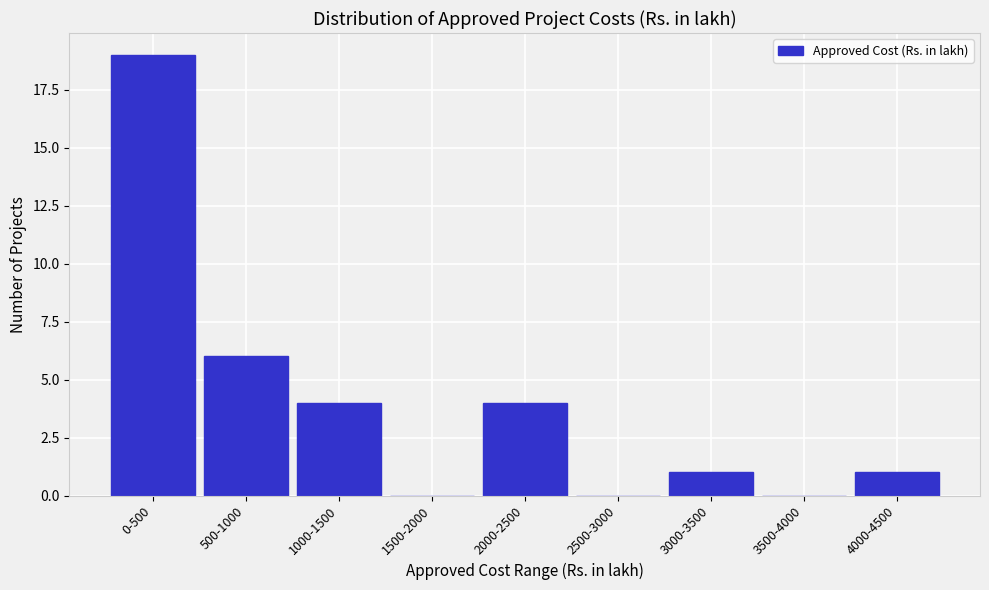

Reading right to left, what are all the values shown in this chart?

4000-4500=1	3500-4000=0	3000-3500=1	2500-3000=0	2000-2500=4	1500-2000=0	1000-1500=4	500-1000=6	0-500=19